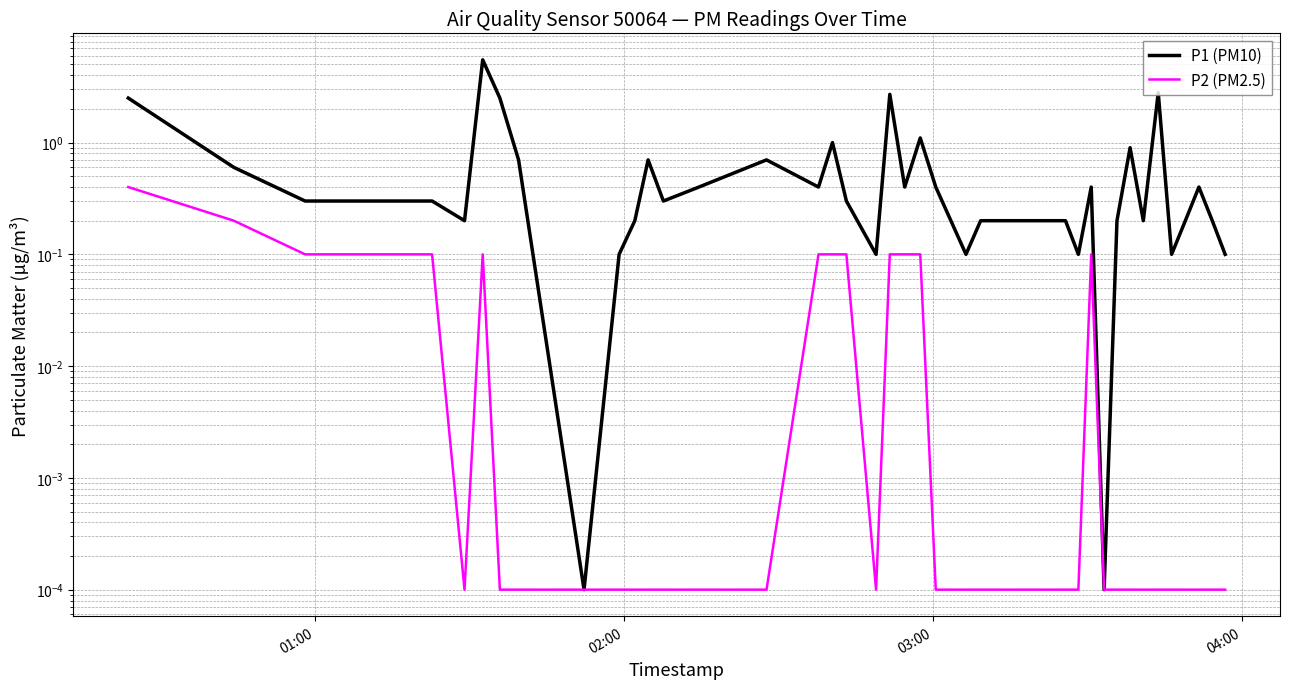

Which series has the widest spread of values?

P1 (PM10)